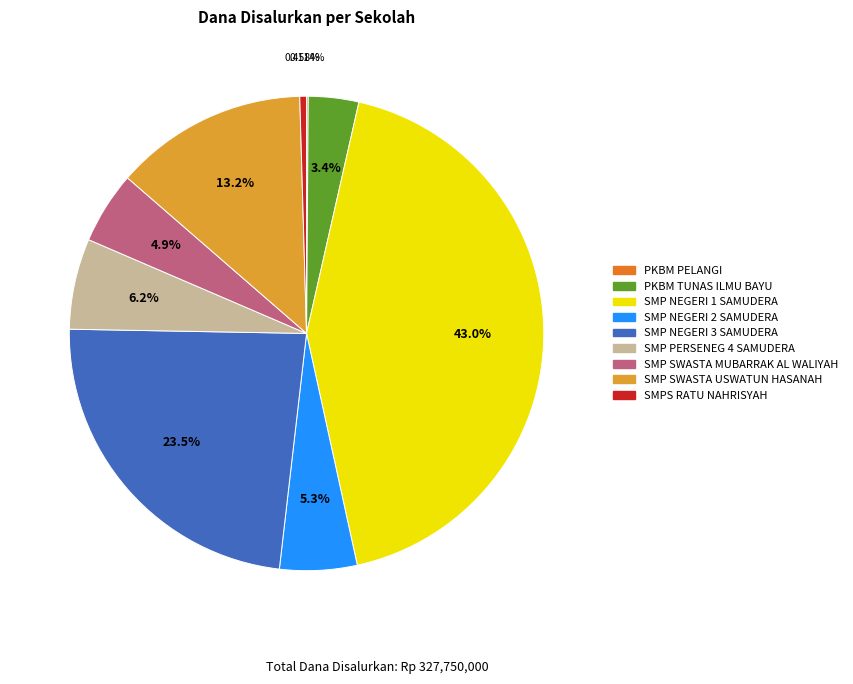

Approximately how many times larger is the value at PKBM TUNAS ILMU BAYU compared to SMP SWASTA MUBARRAK AL WALIYAH?

0.7